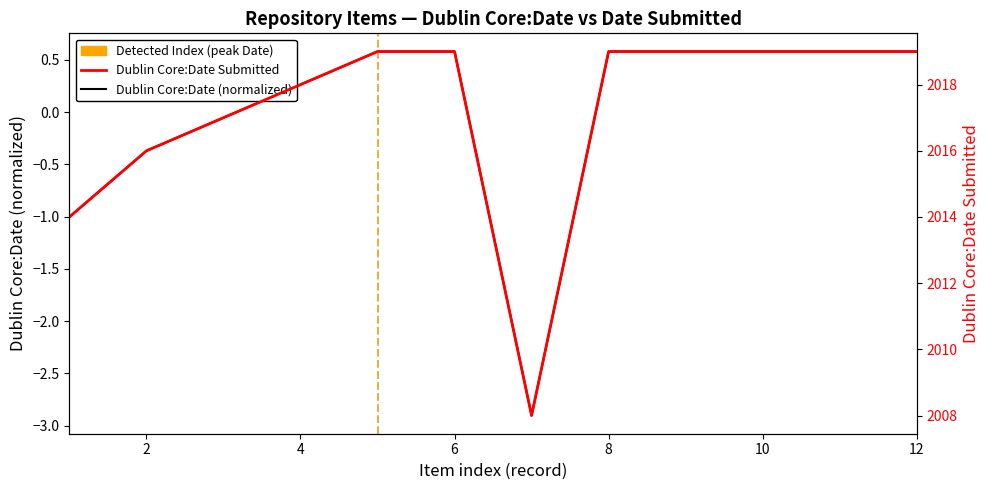

Which series has the largest total across all categories?

Dublin Core:Date Submitted